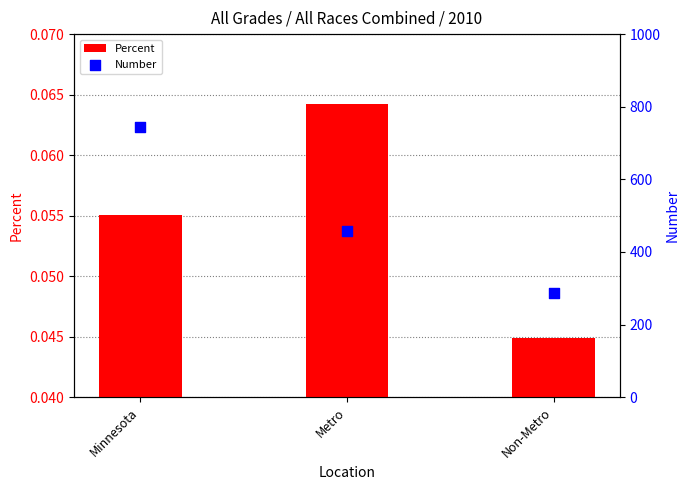

Which series has the widest spread of Y values?

Number